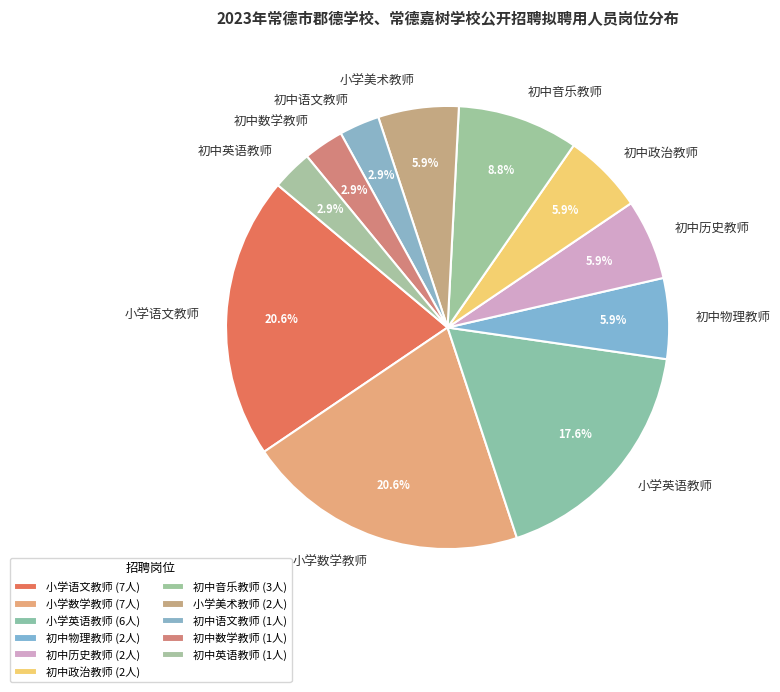

Does 初中数学教师 represent more than half of the total?

No